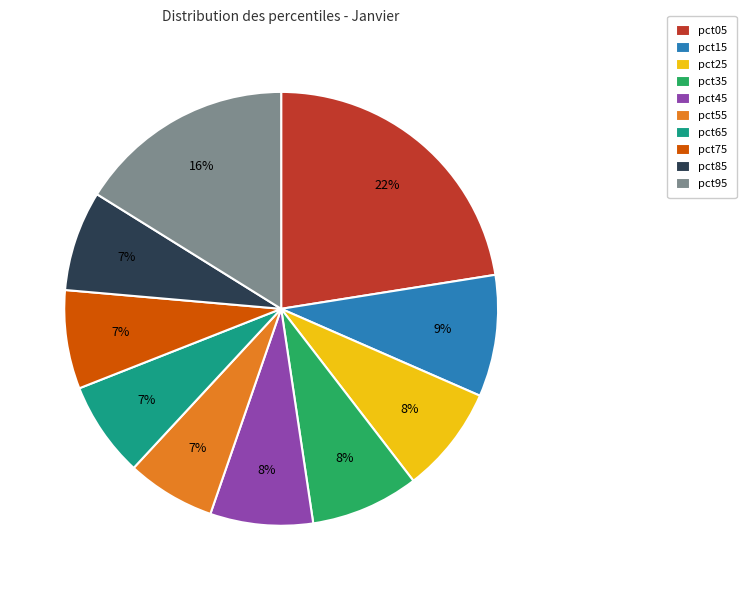

Combined, do pct65 and pct75 account for over 50%?

No